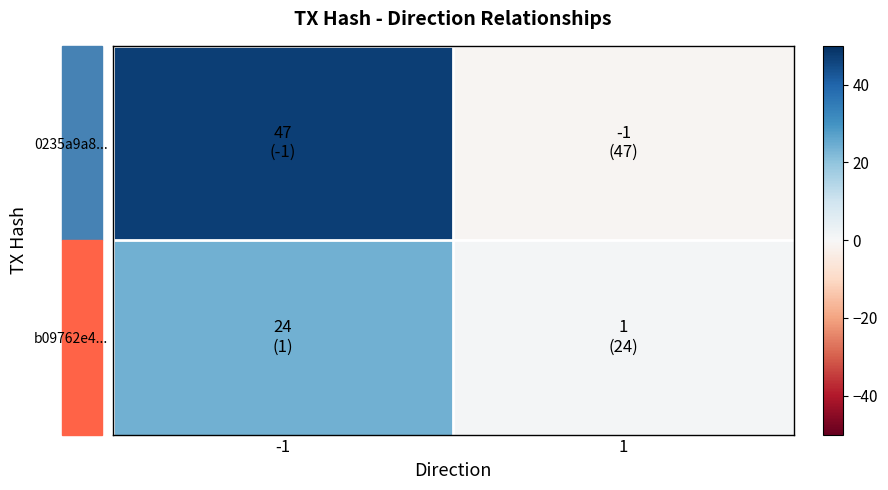

Rank the series by their maximum value, from lowest to highest.

b09762e4..., 0235a9a8...